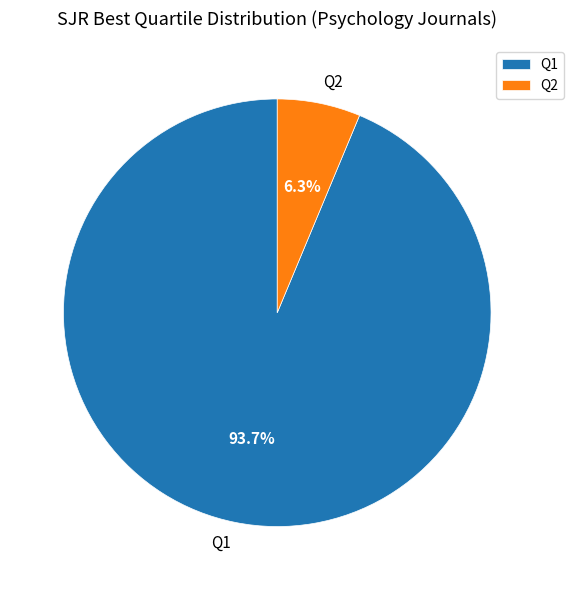

Combined, what portion of the pie is Q1 and Q2?

100.0%